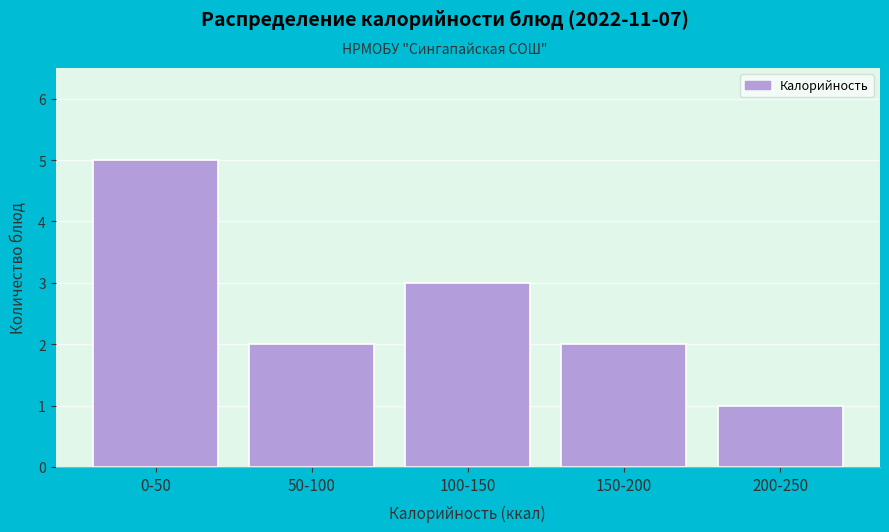

Reading right to left, extract all data points from this chart.

200-250=1	150-200=2	100-150=3	50-100=2	0-50=5